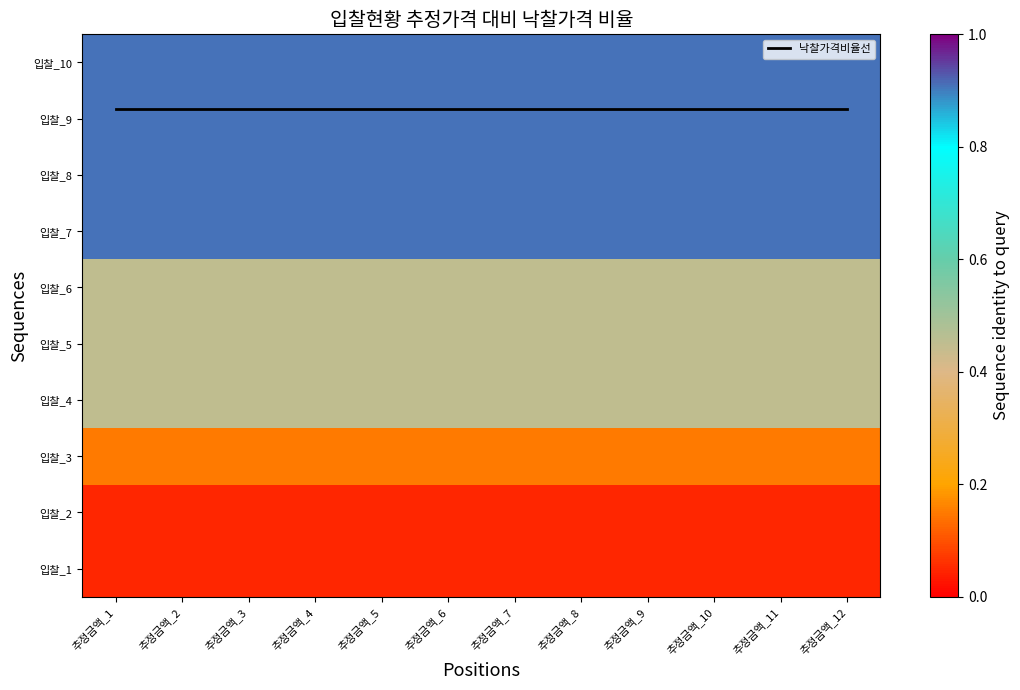

Which series has the largest total across all categories?

낙찰가격비율선